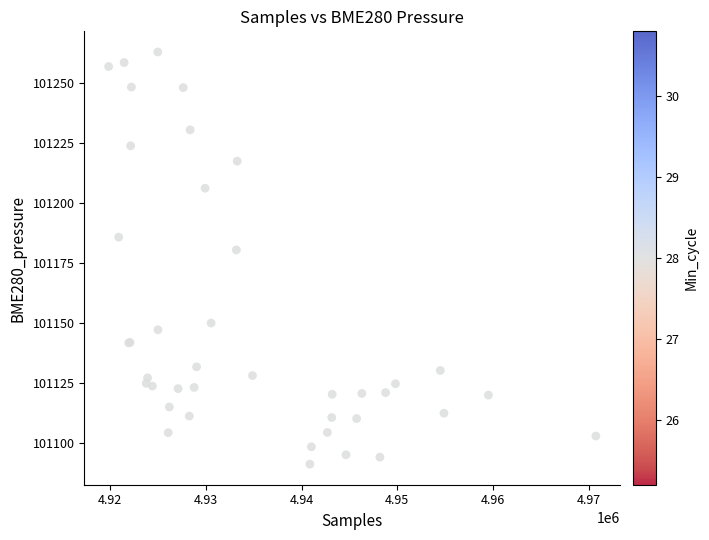

What Y value in the scatter plot is closest to 101177?

101180.5